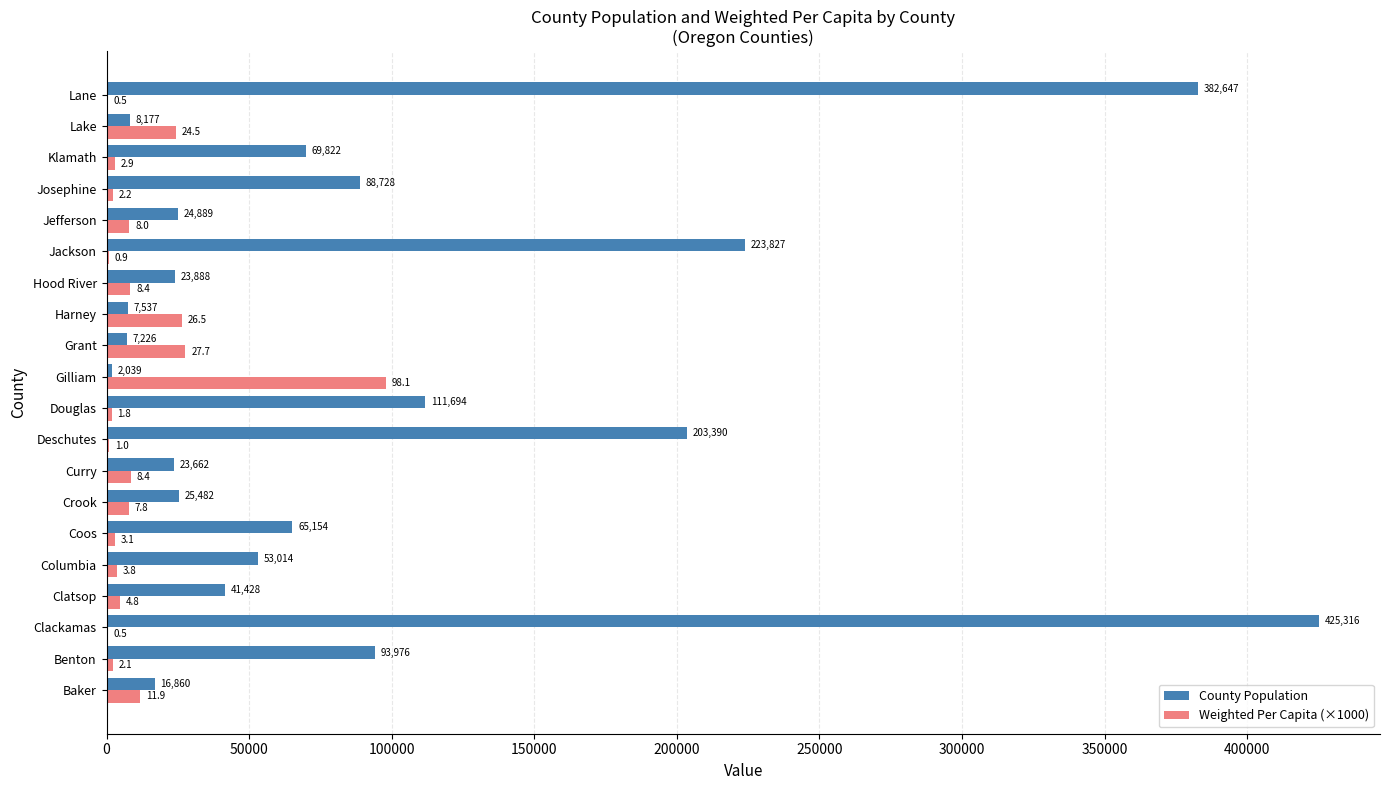

How many distinct data groups are displayed?

2